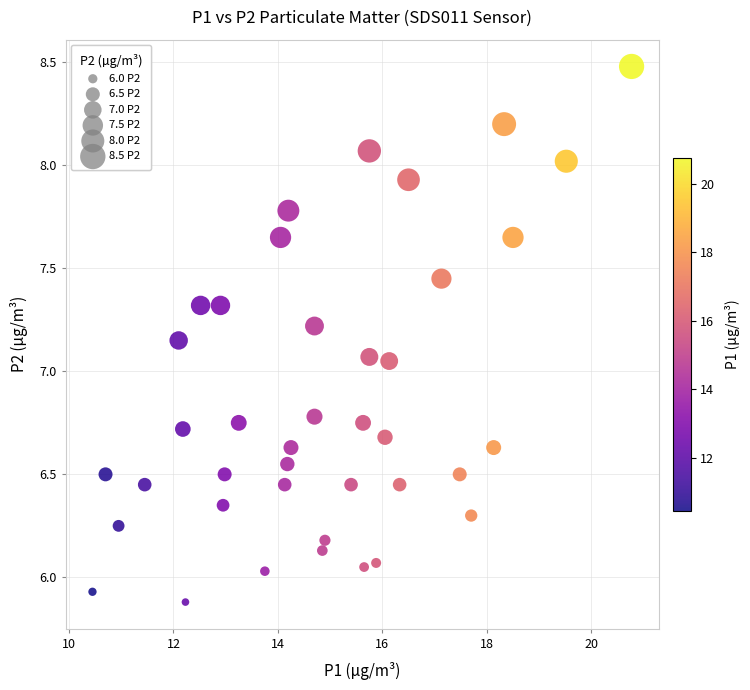

What is the range of X values (max minus min)?

10.3